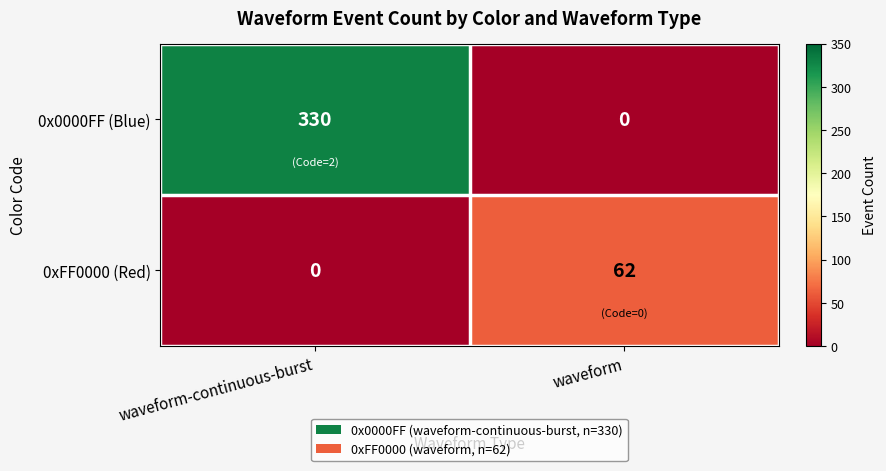

Reading left to right, what are all the values shown in this chart?

0x0000FF (Blue): waveform-continuous-burst=330	waveform=0
0xFF0000 (Red): waveform-continuous-burst=0	waveform=62